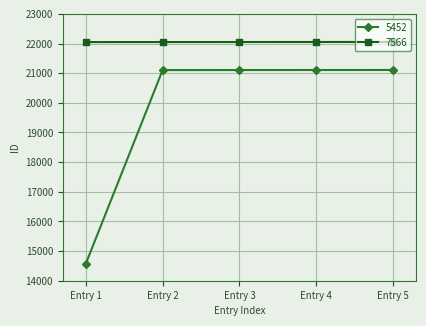

The value of 7566 at Entry 3 is 37746. True or false?

False